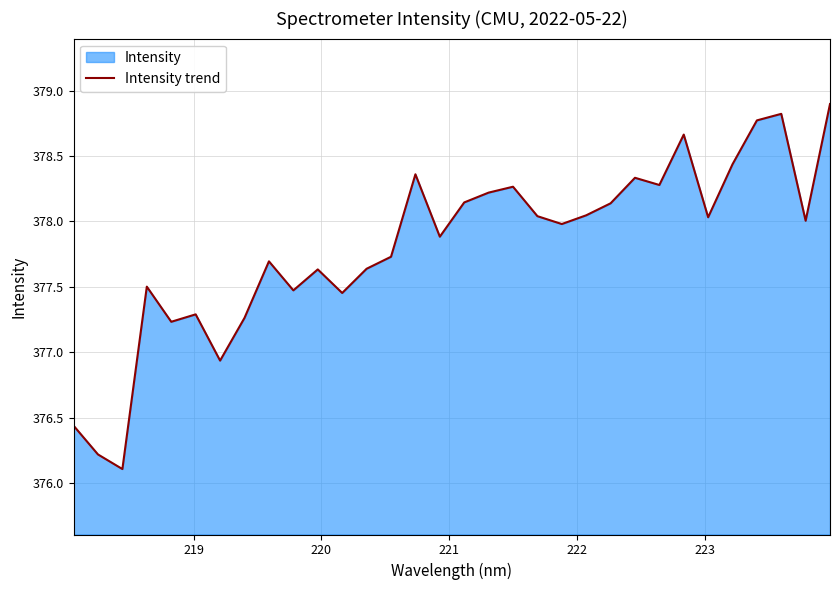

How many values are below 378?

16